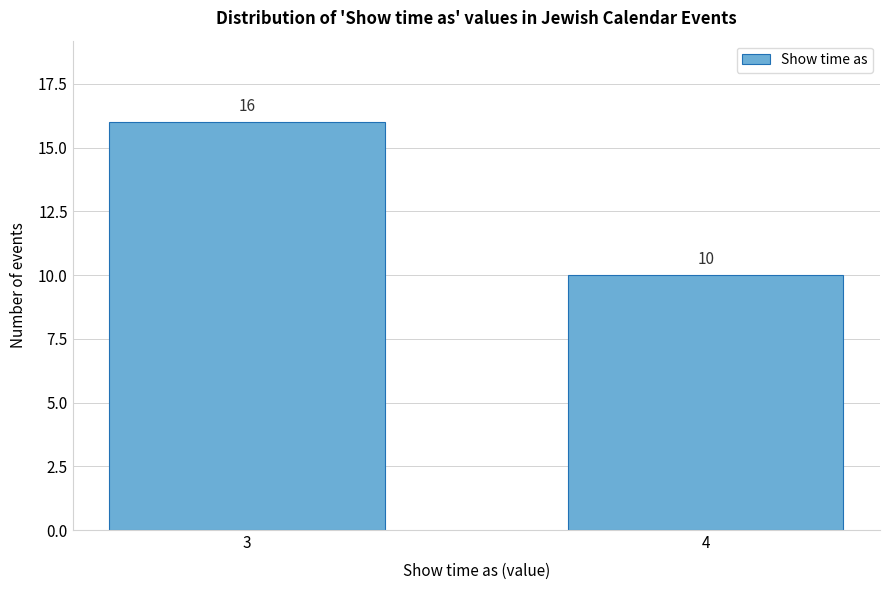

Reading left to right, transcribe all the data shown in this chart.

16	10